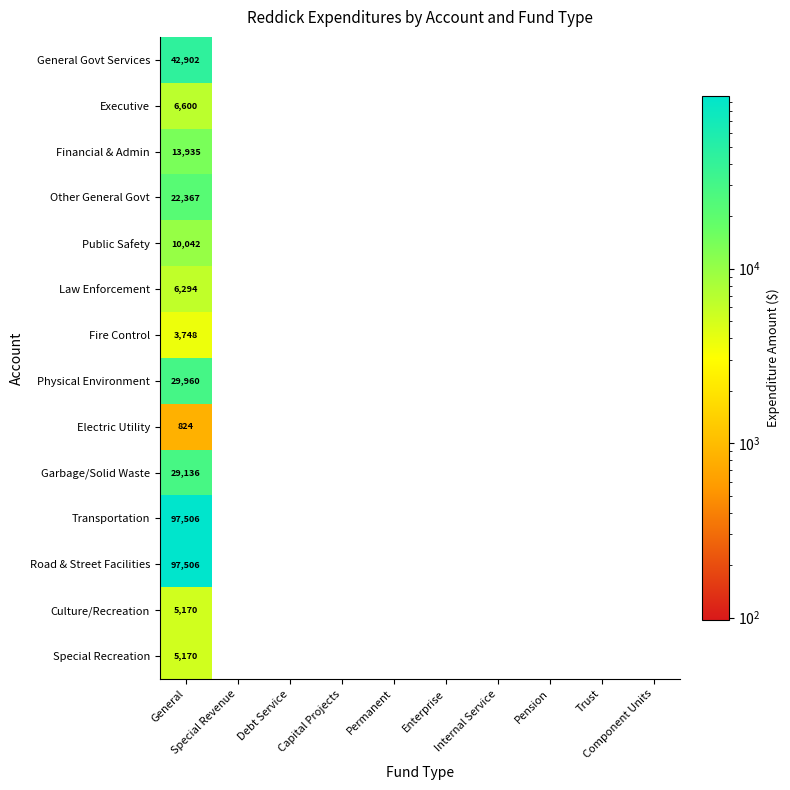

What is the maximum value shown in the chart?

97506